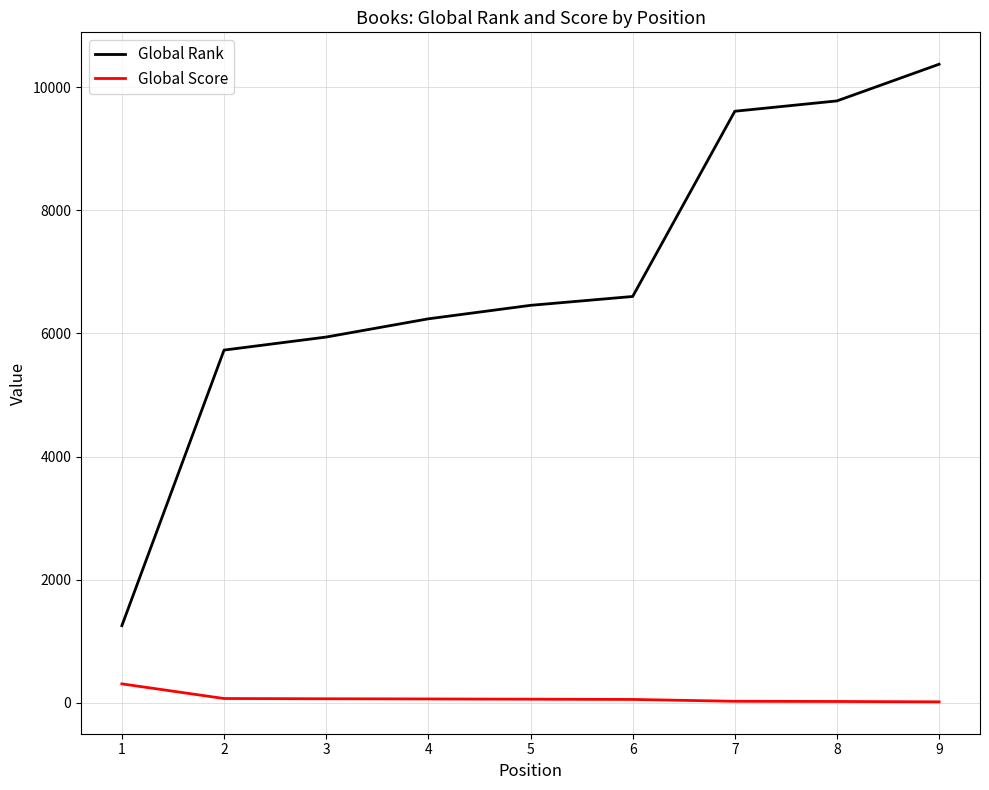

Read the Global Score value at 6, to the nearest 10.

60